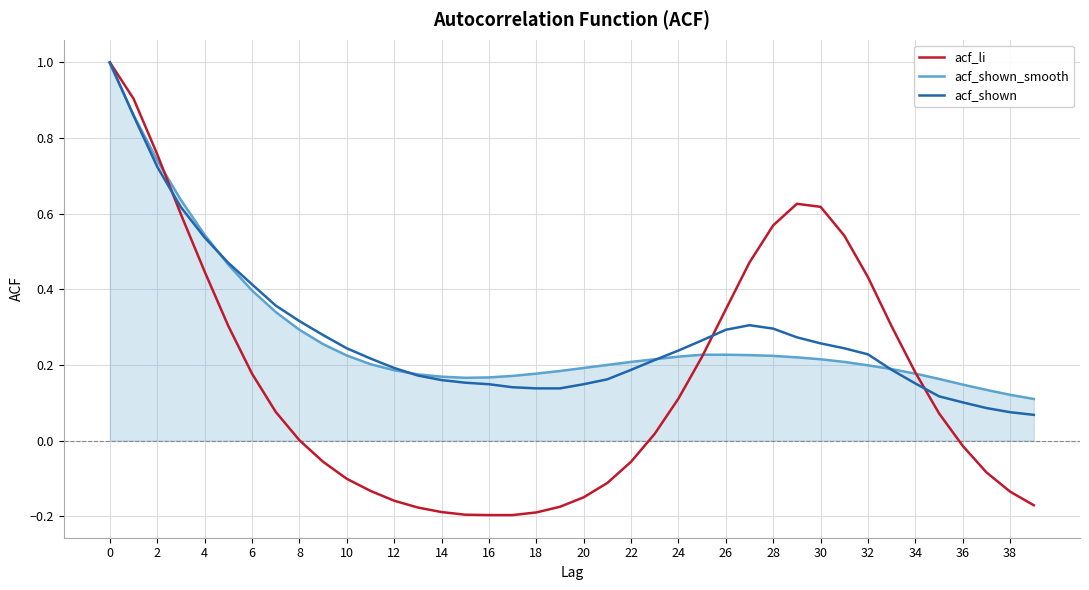

What are all the series names shown in the legend?

acf_li, acf_shown_smooth, acf_shown